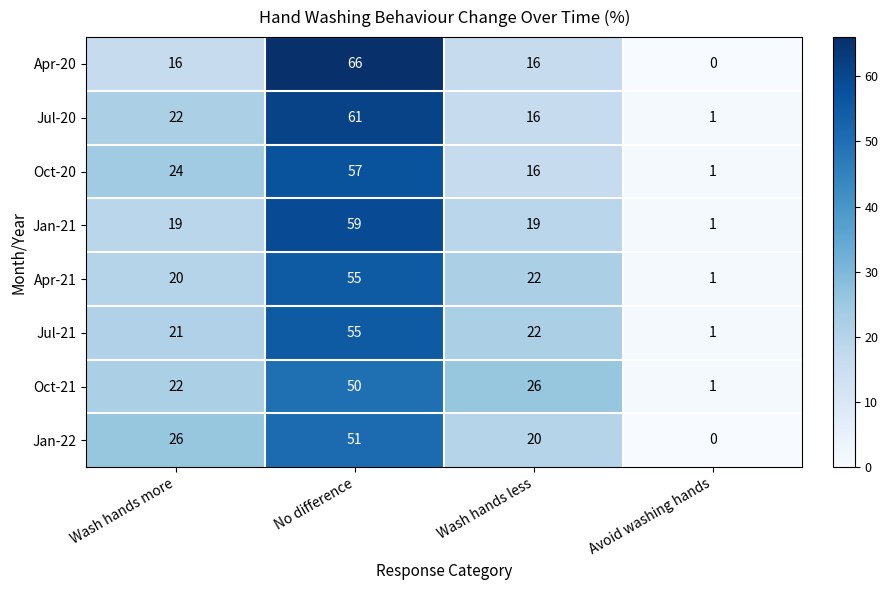

List the labels in order of Jan-22 value, largest first.

No difference, Wash hands more, Wash hands less, Avoid washing hands